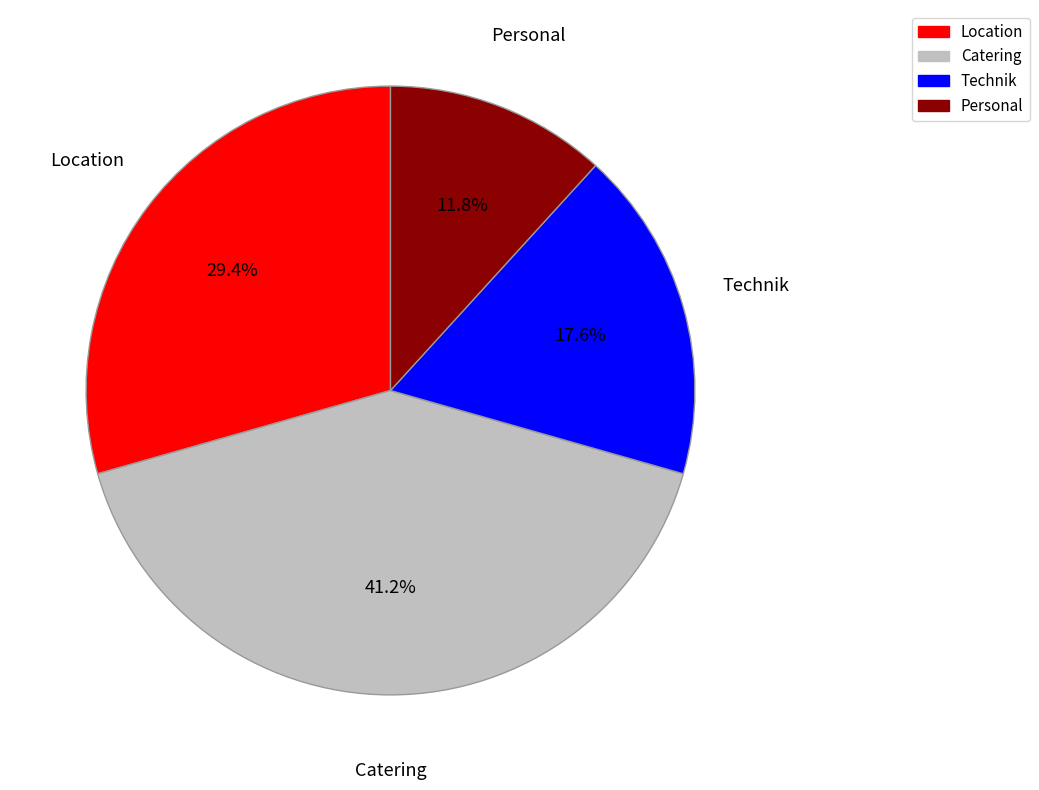

True or false: Location accounts for 29% of the total.

True